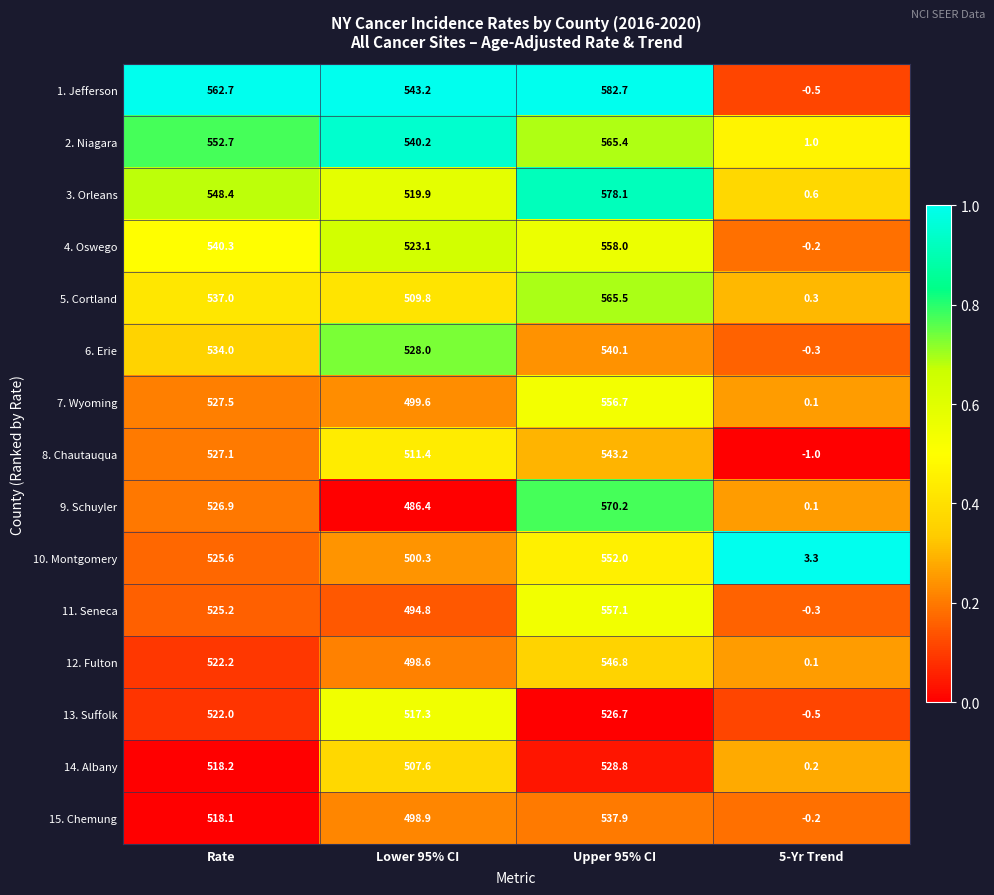

What value does the 3. Orleans series have at Rate?

548.4